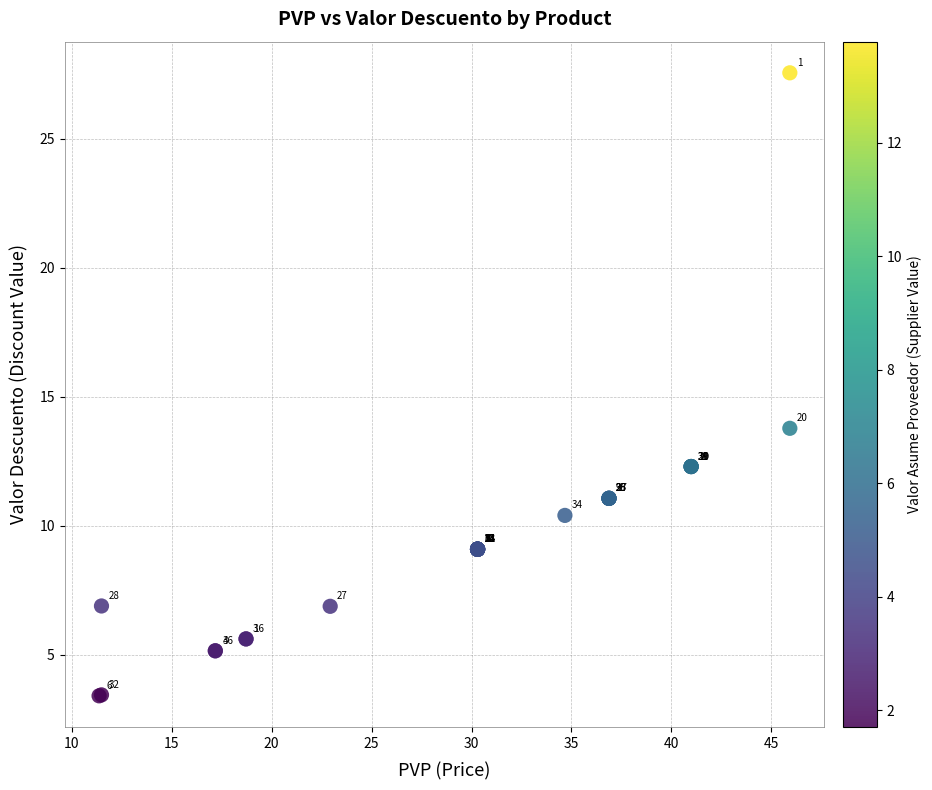

What Y value in the scatter plot is closest to 15?

13.8